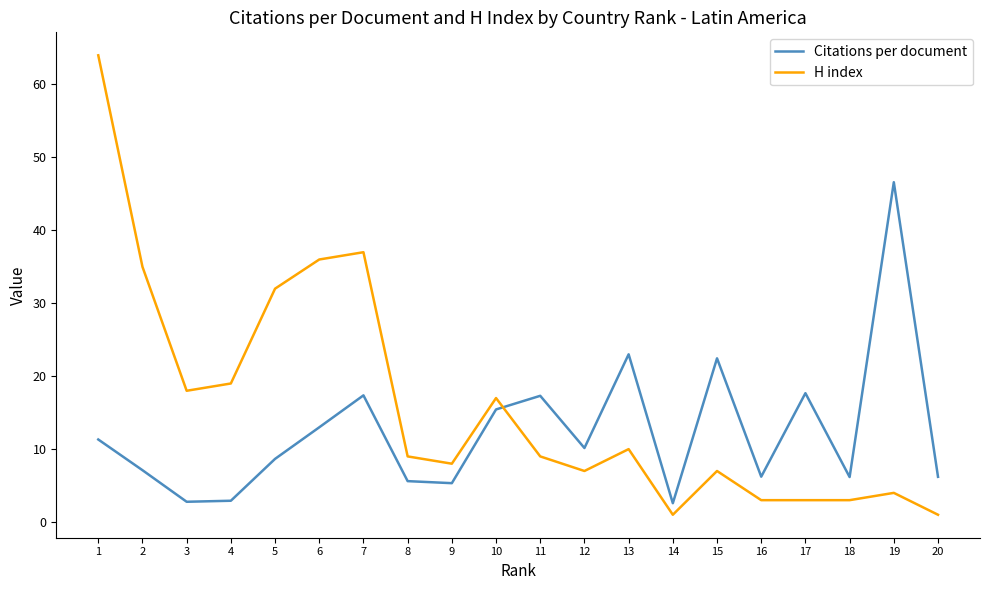

How many intersections are there between Citations per document and H index?

1